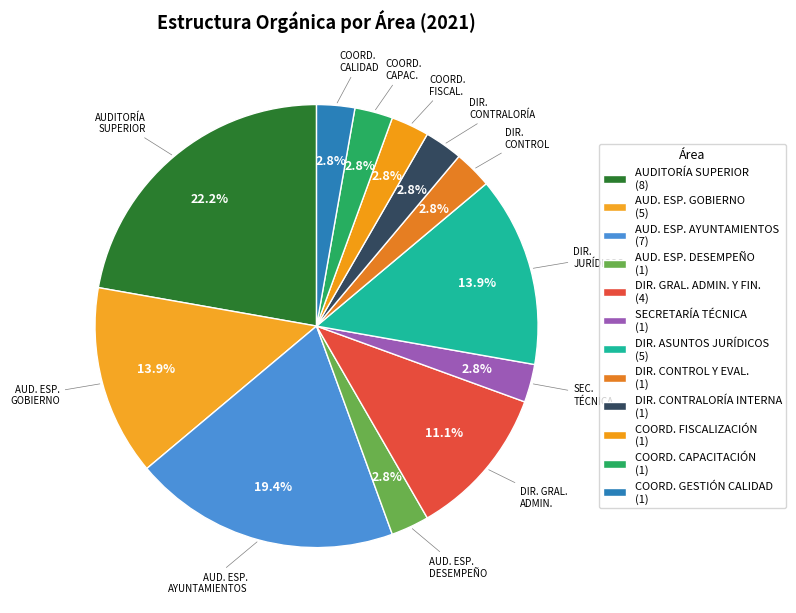

How many slices are in this pie chart?

12